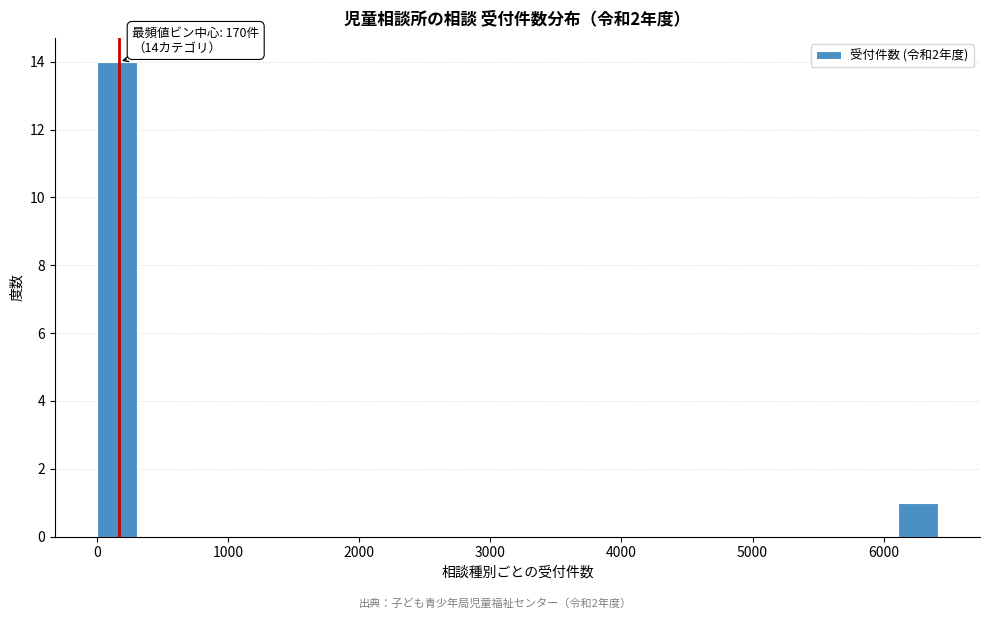

Around what value on the x-axis is the tallest bar? Give the approximate position of its centre, as read against the axis.

200